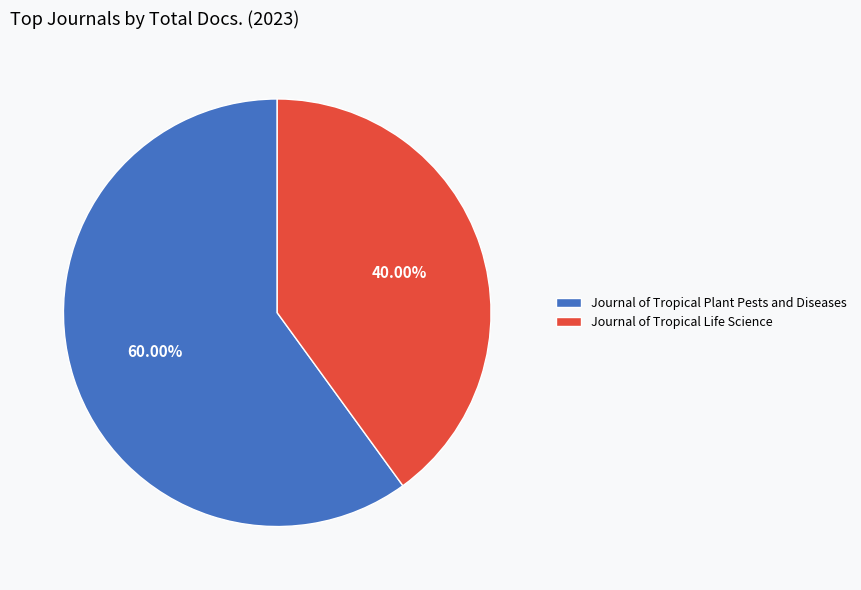

Between Journal of Tropical Plant Pests and Diseases and Journal of Tropical Life Science, which is larger?

Journal of Tropical Plant Pests and Diseases